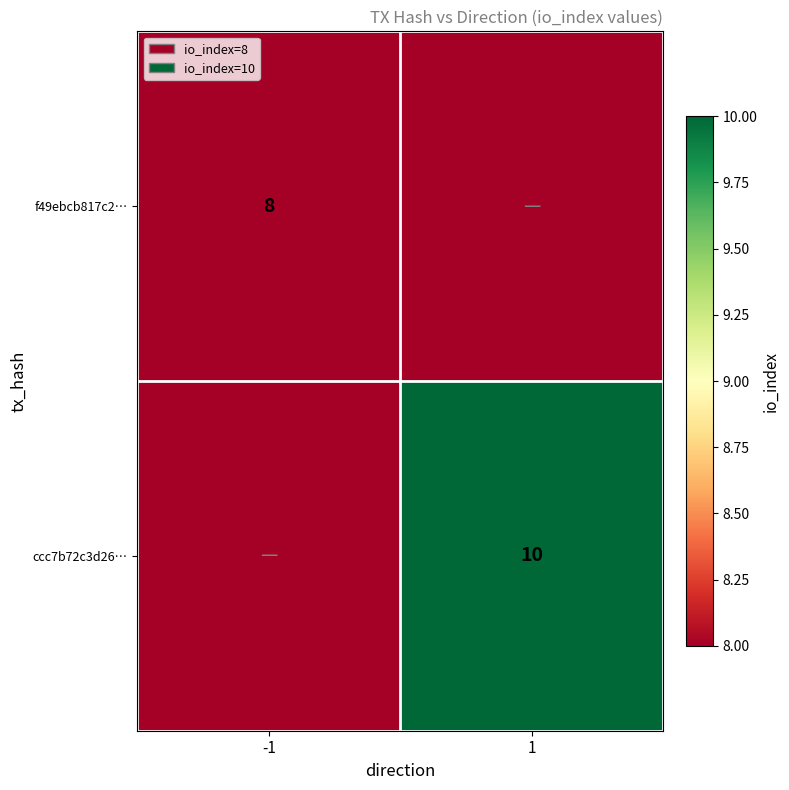

Is it true that ccc7b72c3d26… equals 17 at 1?

False